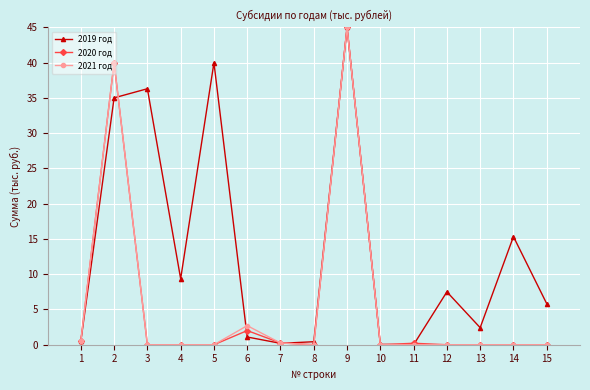

What are all the series names shown in the legend?

2019 год, 2020 год, 2021 год